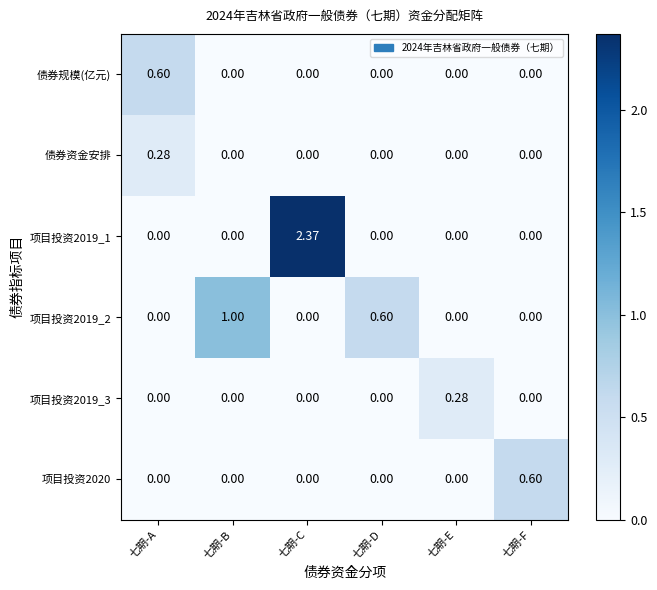

Which series has the largest range (max minus min)?

项目投资2019_1